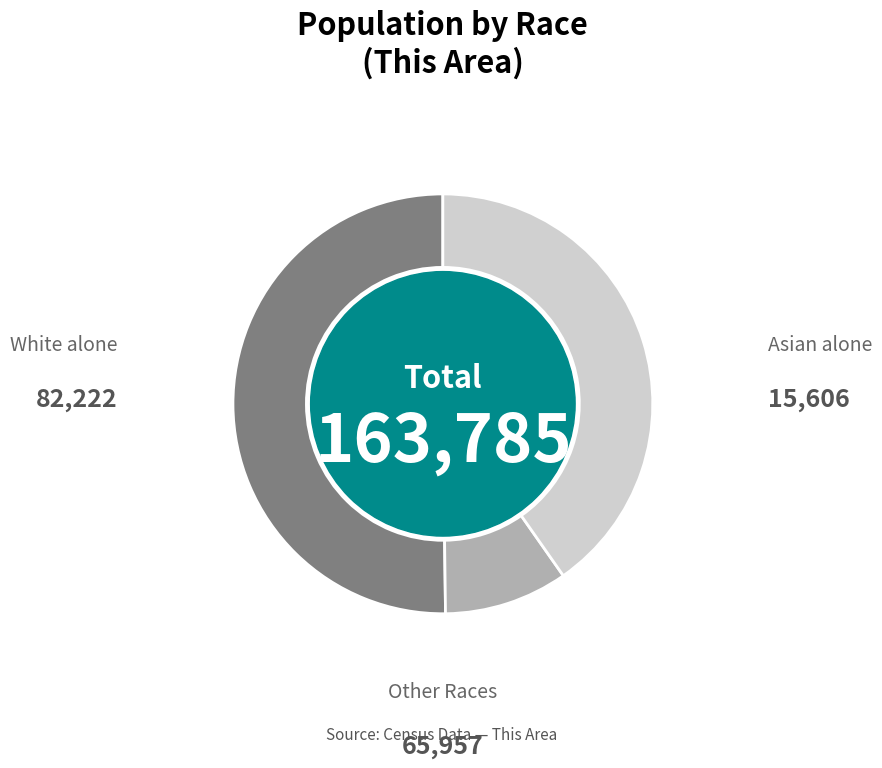

Does any single category account for the majority?

Yes